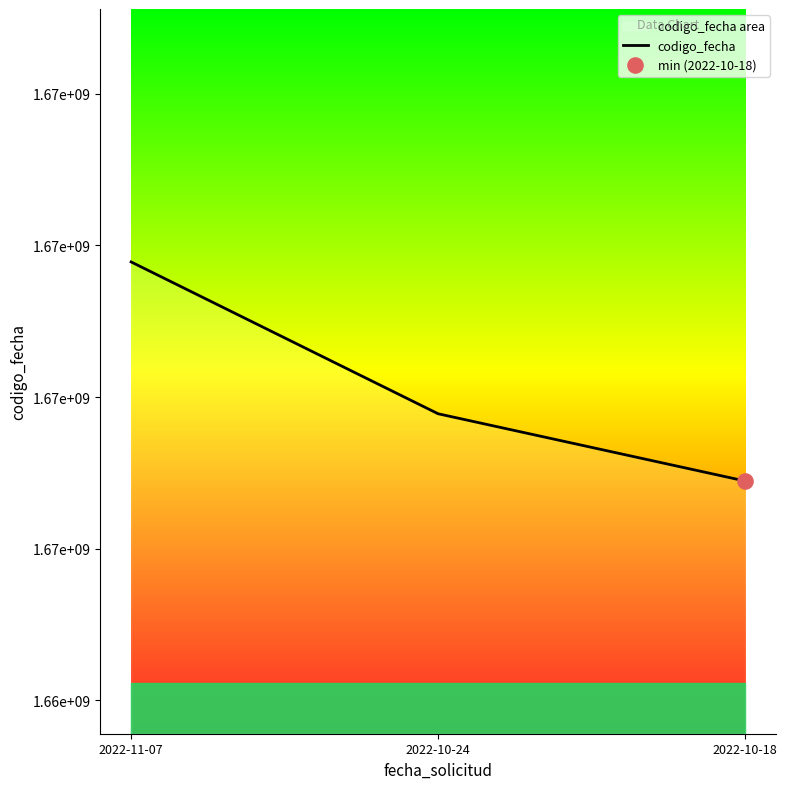

What is the change in value from 2022-11-07 to 2022-10-18?

-1444724